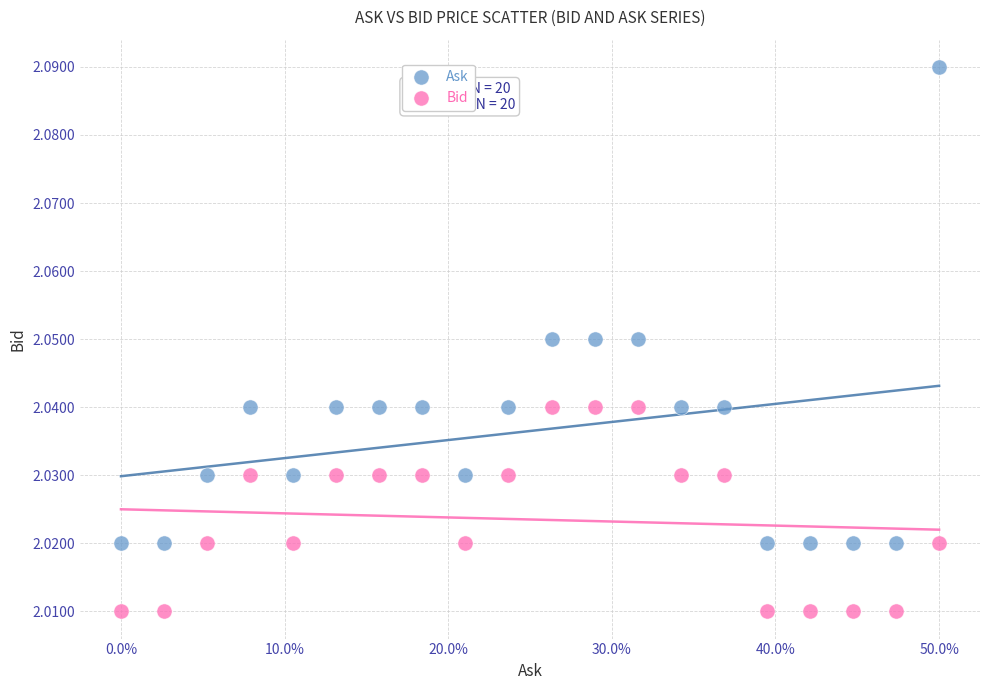

Across all data points, what is the range of X values (max minus min)?

0.5